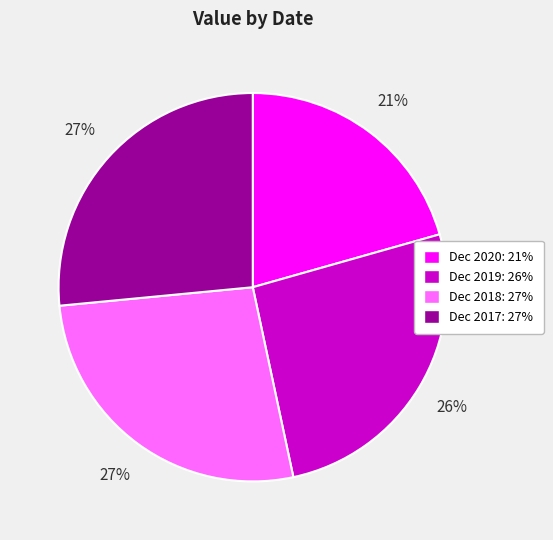

To the nearest percent, what portion does Dec 2020 represent?

21%